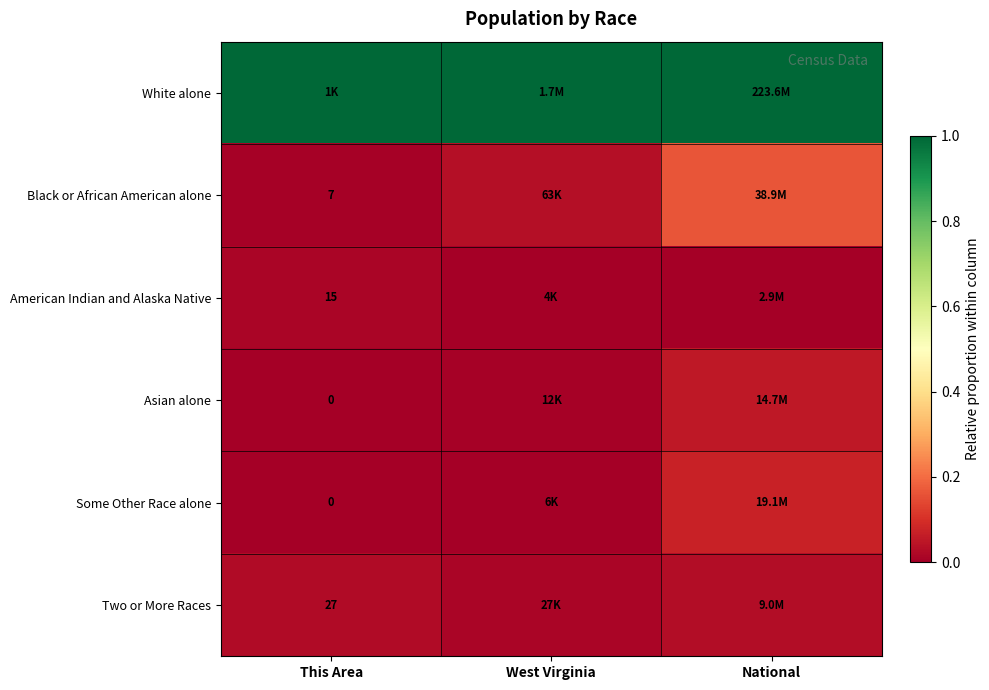

What is the spread (max minus min) of values at This Area?

1.0